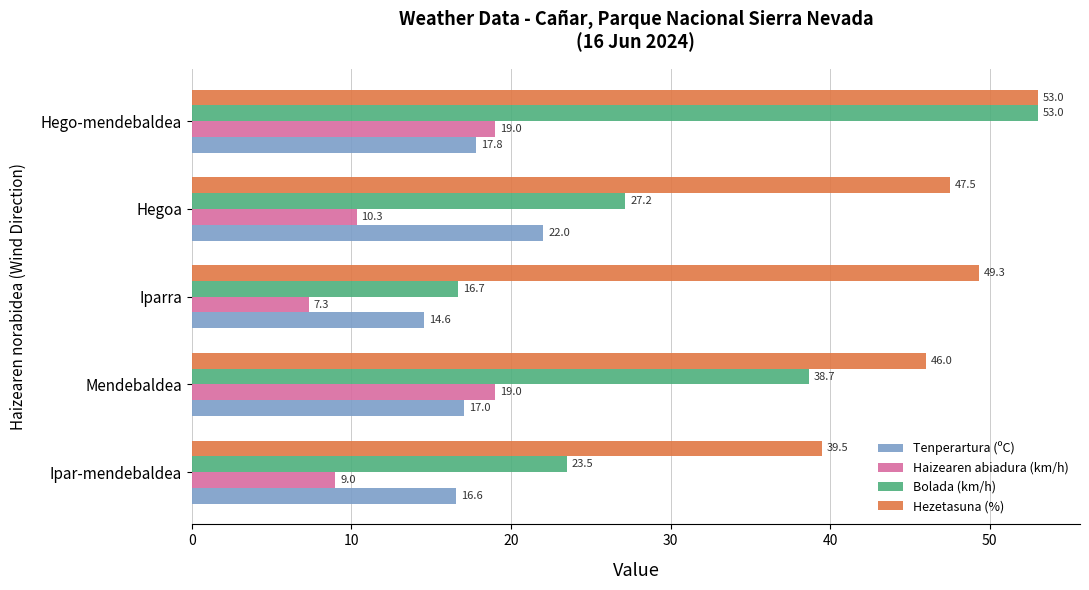

Which series has the widest spread of values?

Bolada (km/h)